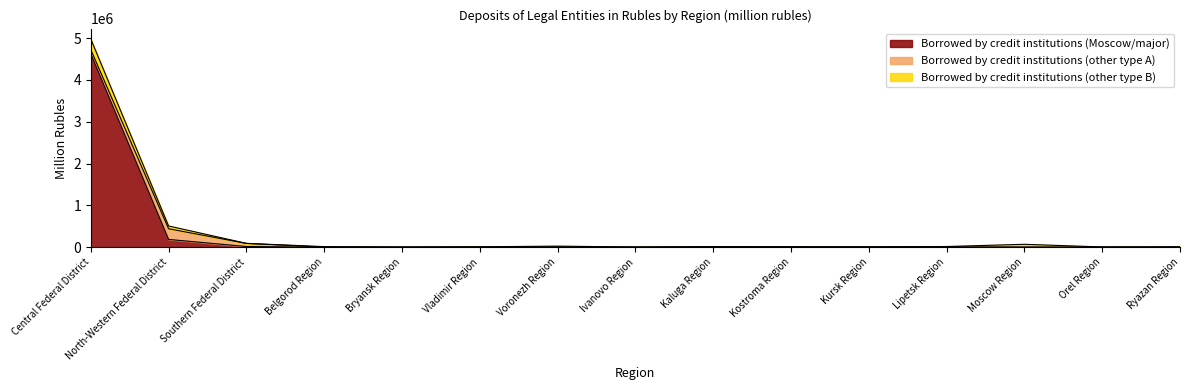

Which series ends up on top after the final intersection of Borrowed by credit institutions (Moscow/major) and Borrowed by credit institutions (other type A)?

Borrowed by credit institutions (Moscow/major)